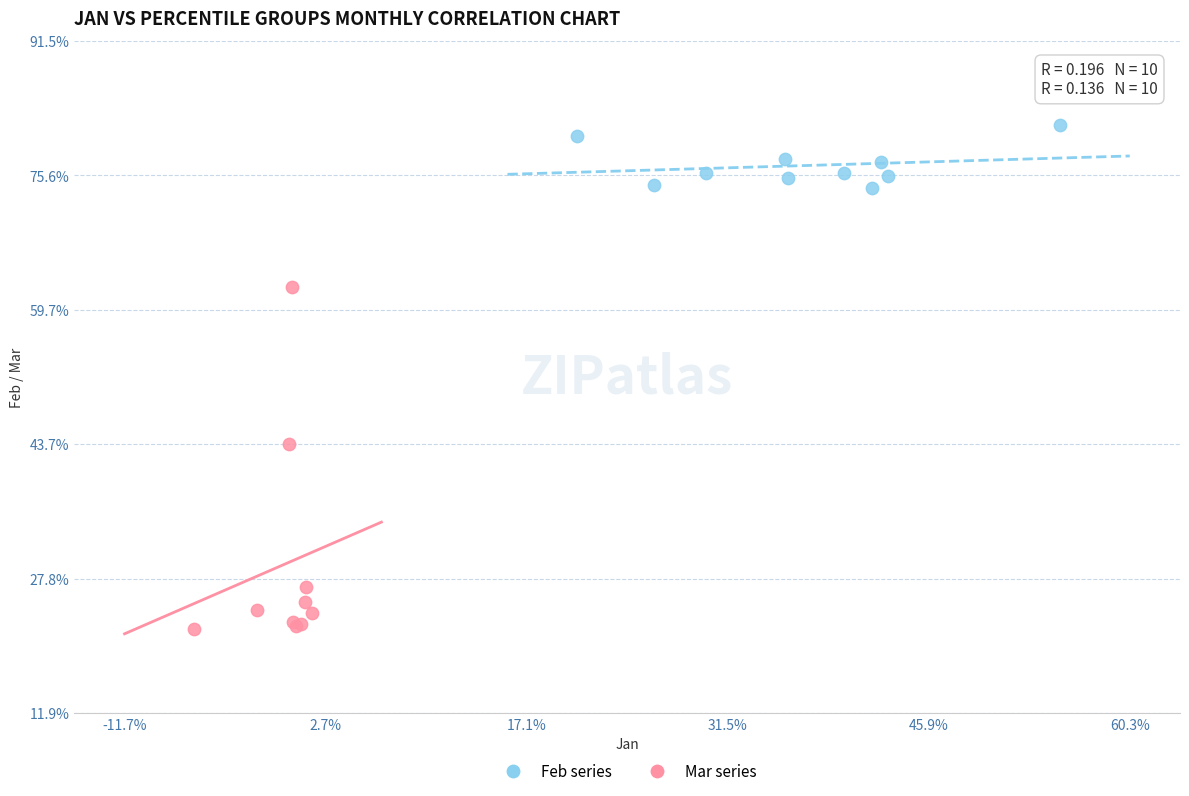

Which series reaches the minimum Y coordinate?

Mar series